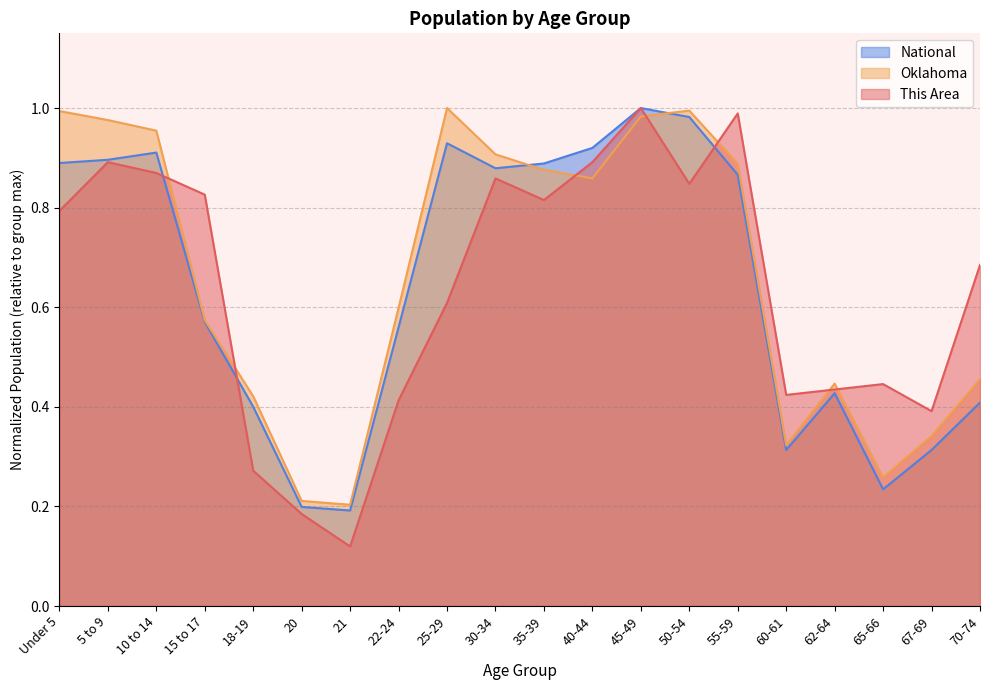

Between 5 to 9 and 55-59, which series saw the biggest shift?

This Area